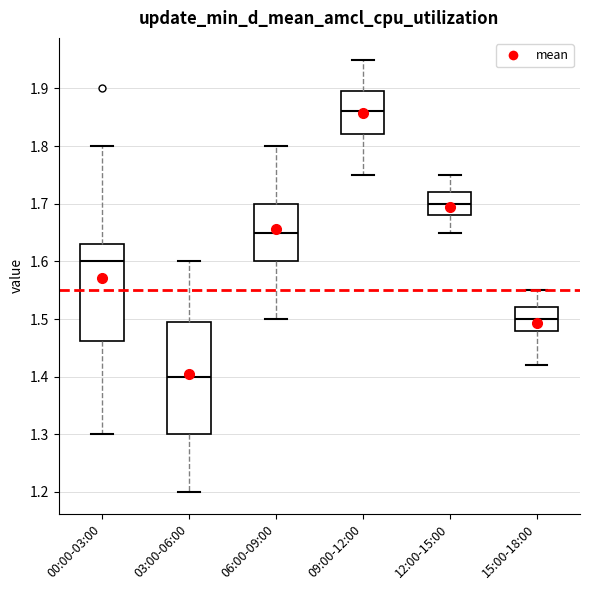

Reading left to right, read every box against the y-axis: the position of its median line, the range the box covers, and the ends of its whiskers. The values are not printed on the chart, so give them approximately, as read against the axis.

00:00-03:00: median 1.60, box 1.46 to 1.63, whiskers 1.30 to 1.80
03:00-06:00: median 1.40, box 1.30 to 1.50, whiskers 1.20 to 1.60
06:00-09:00: median 1.65, box 1.60 to 1.70, whiskers 1.50 to 1.80
09:00-12:00: median 1.86, box 1.82 to 1.90, whiskers 1.75 to 1.95
12:00-15:00: median 1.70, box 1.68 to 1.72, whiskers 1.65 to 1.75
15:00-18:00: median 1.50, box 1.48 to 1.52, whiskers 1.42 to 1.55